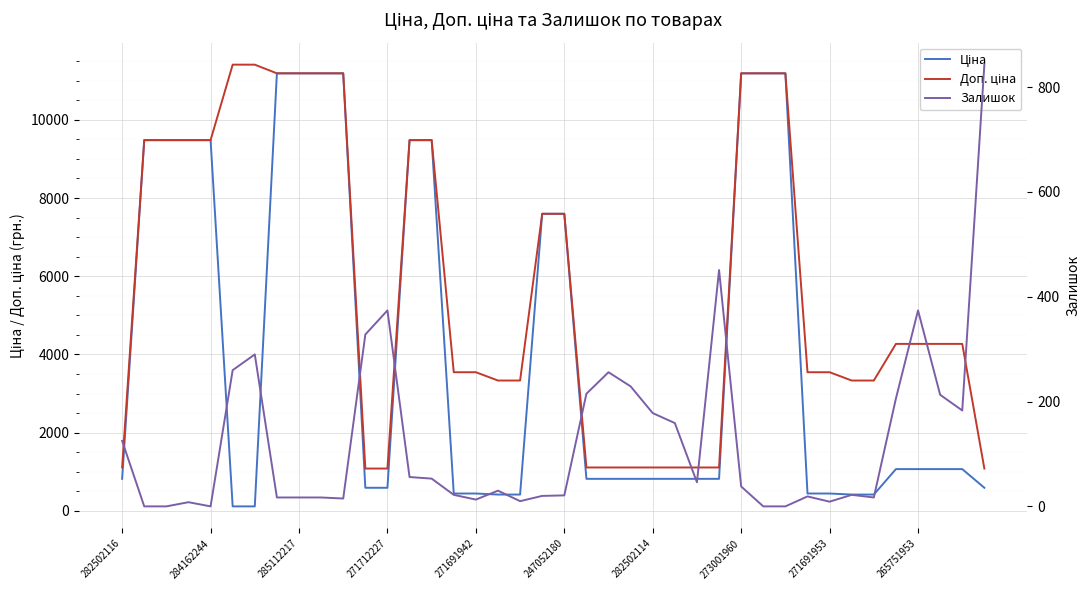

True or false: Ціна and Доп. ціна cross at least once.

False